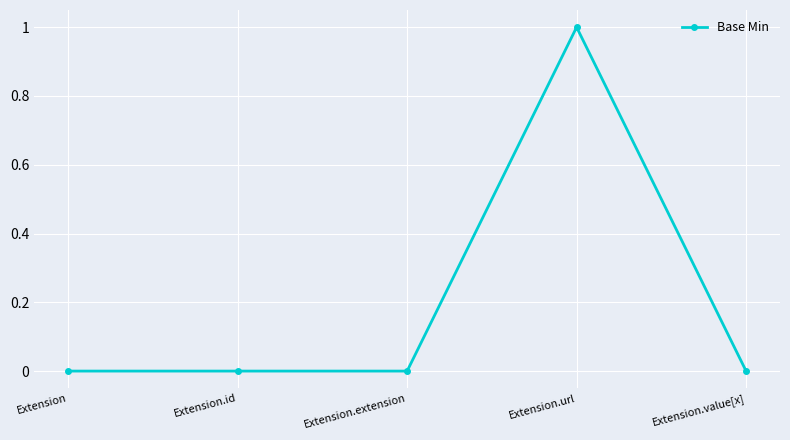

True or false: the data has more than 2 interior local peaks.

False